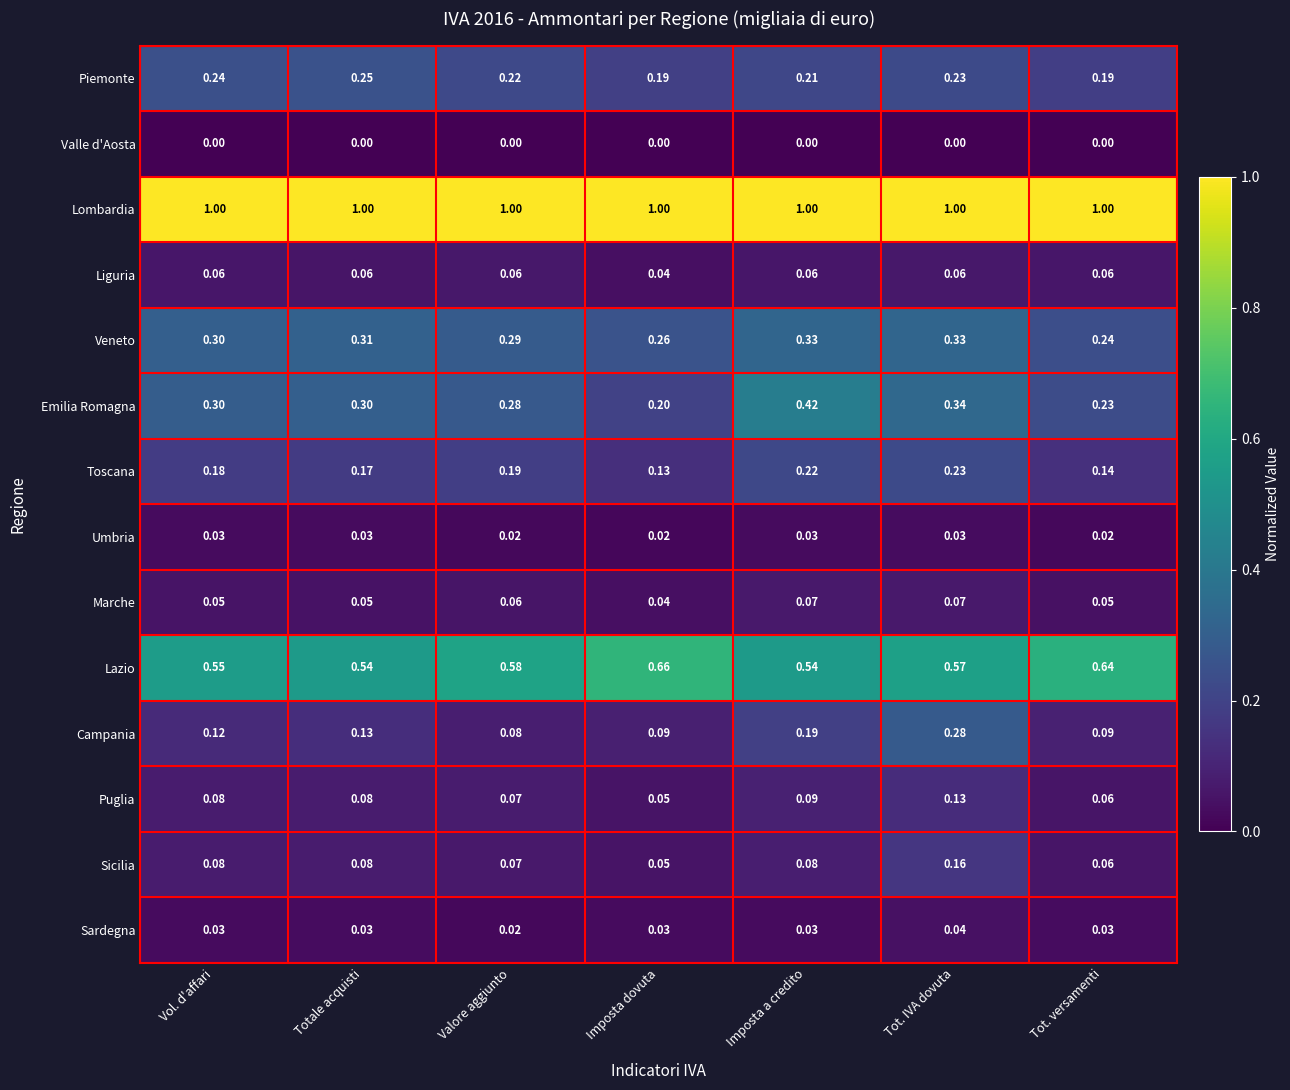

What is the difference between the highest and lowest values at Totale acquisti?

1.0